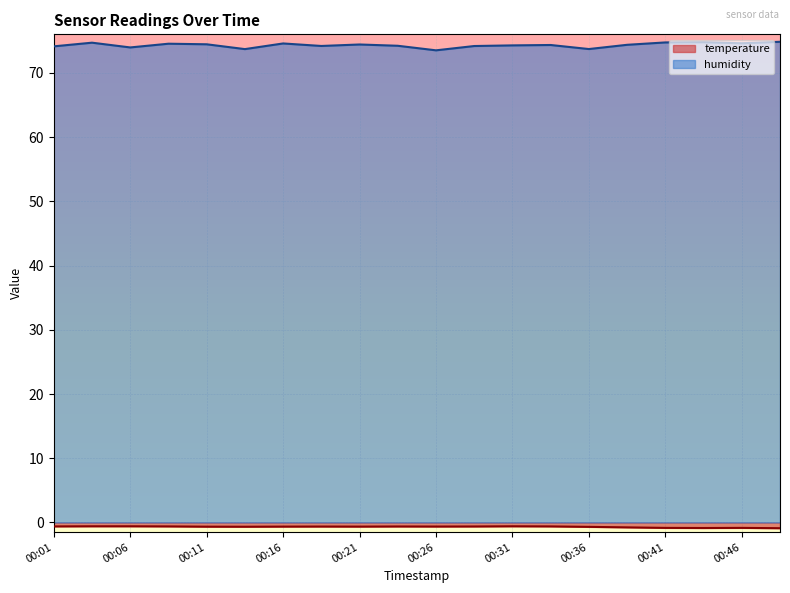

True or false: humidity and temperature cross at least once.

False